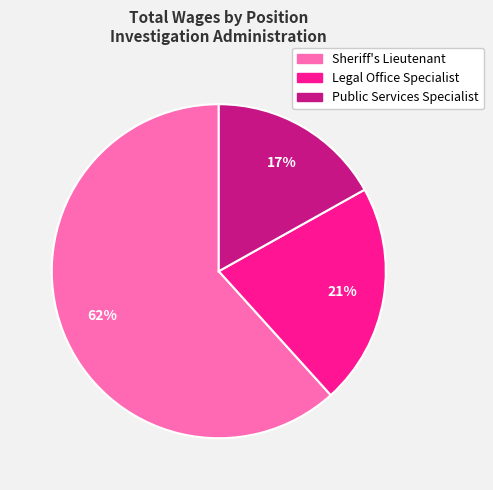

Is there any slice that represents more than half of the pie?

Yes